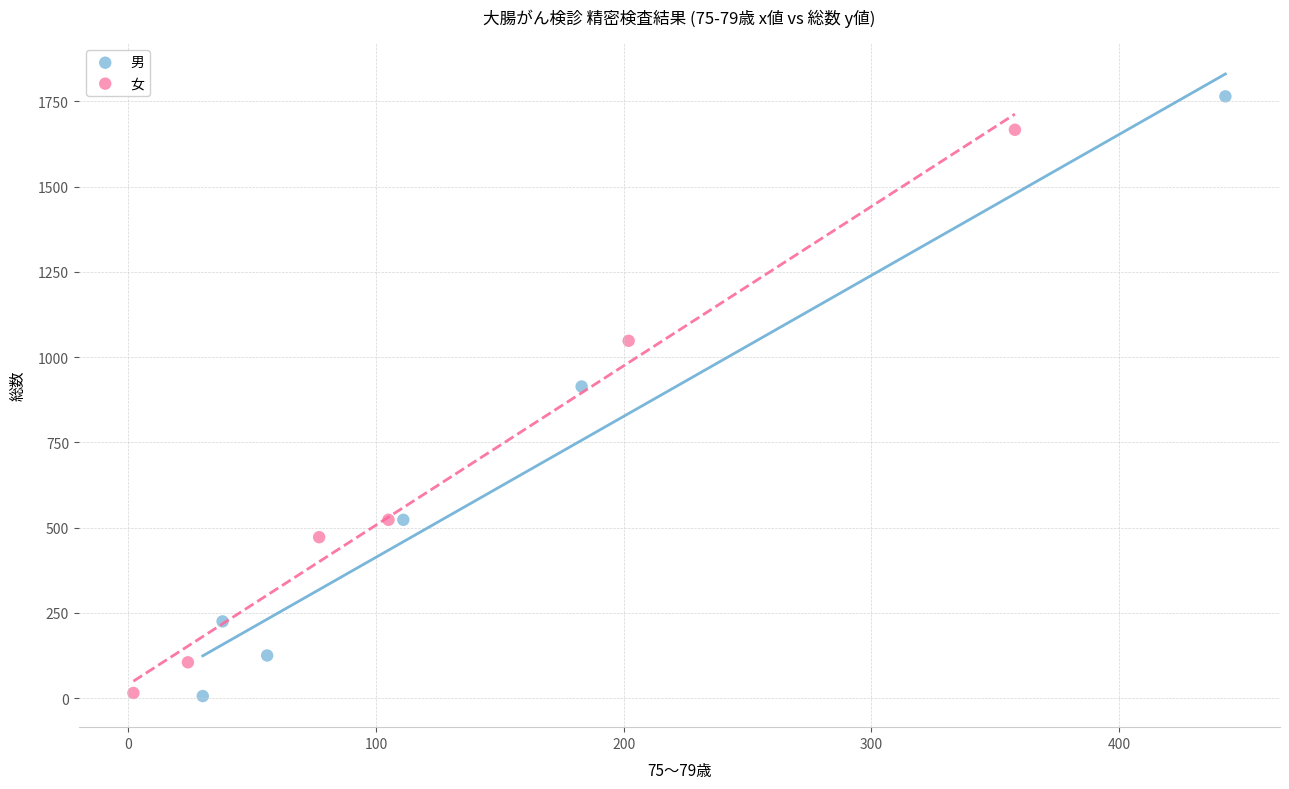

What are all the series names shown in the legend?

男, 女